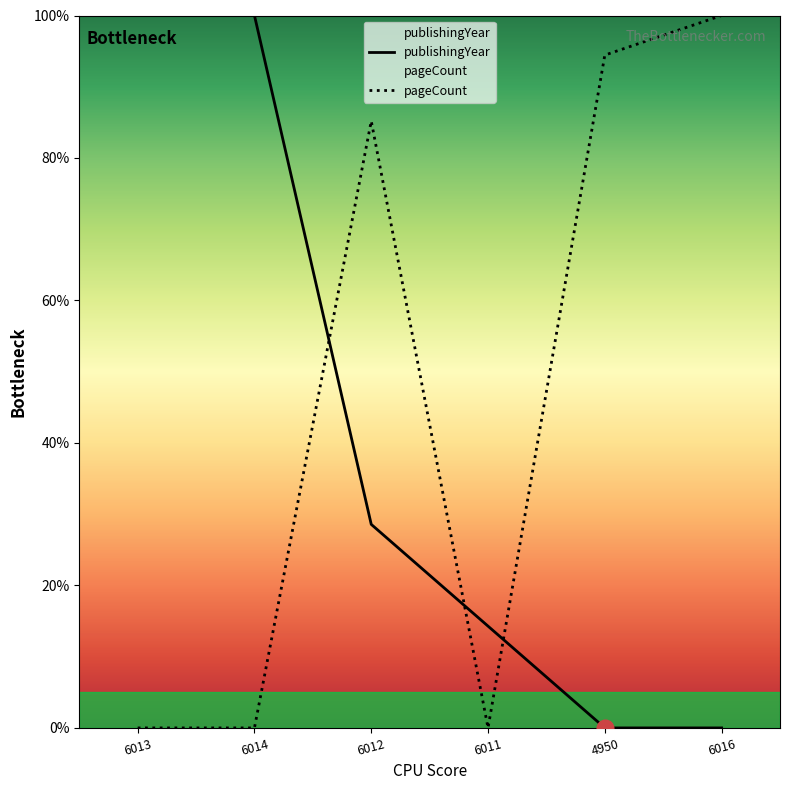

What is the average value of the pageCount series?

46.6